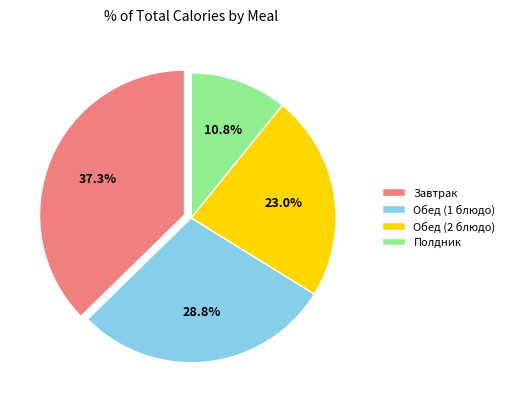

Which slice is the largest?

Завтрак